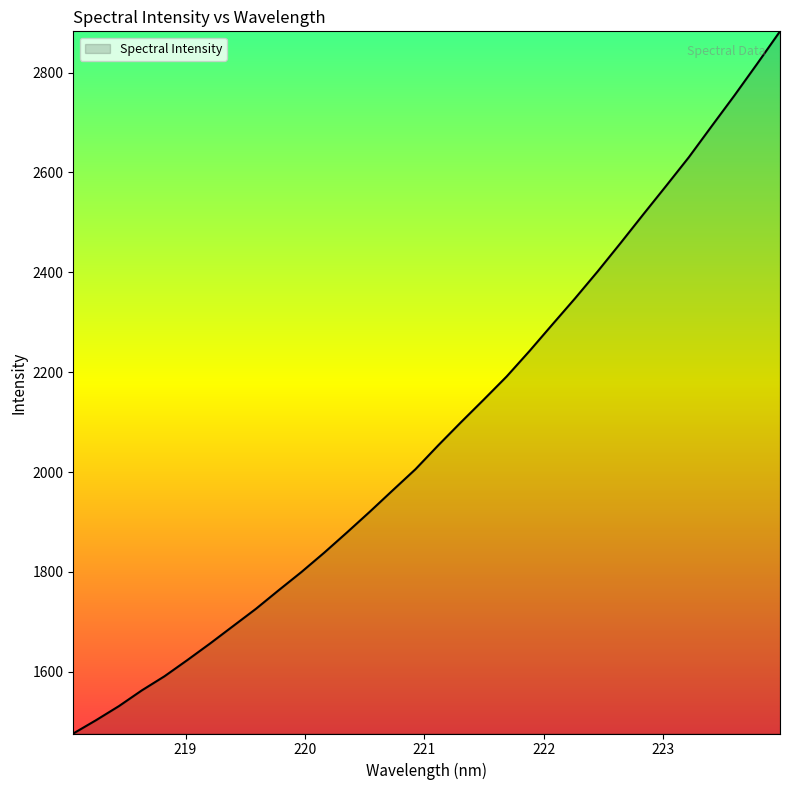

What is the difference between the second highest and minimum values?

1341.2